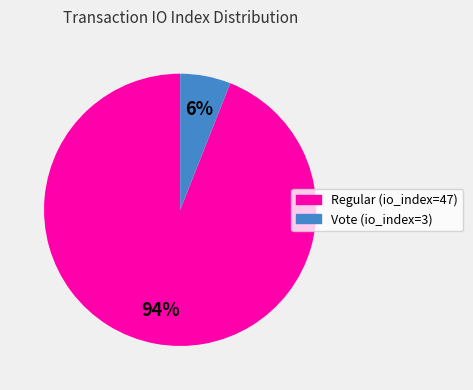

What percentage is the Vote (io_index=3) slice, to the nearest percent?

6%